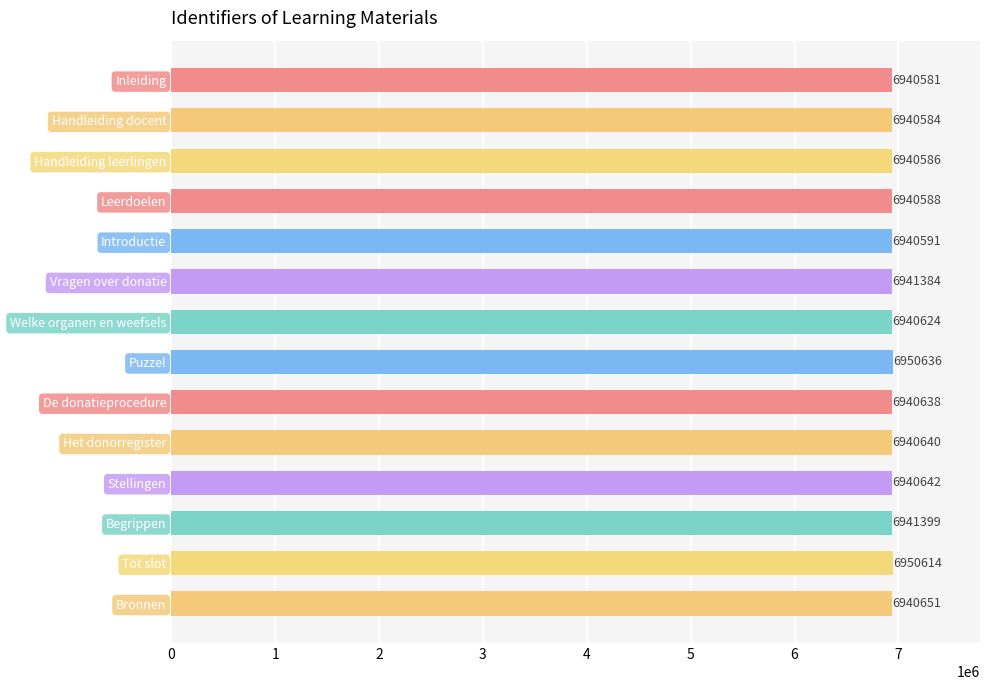

What is the label of the 10th bar from the top?

Het donorregister